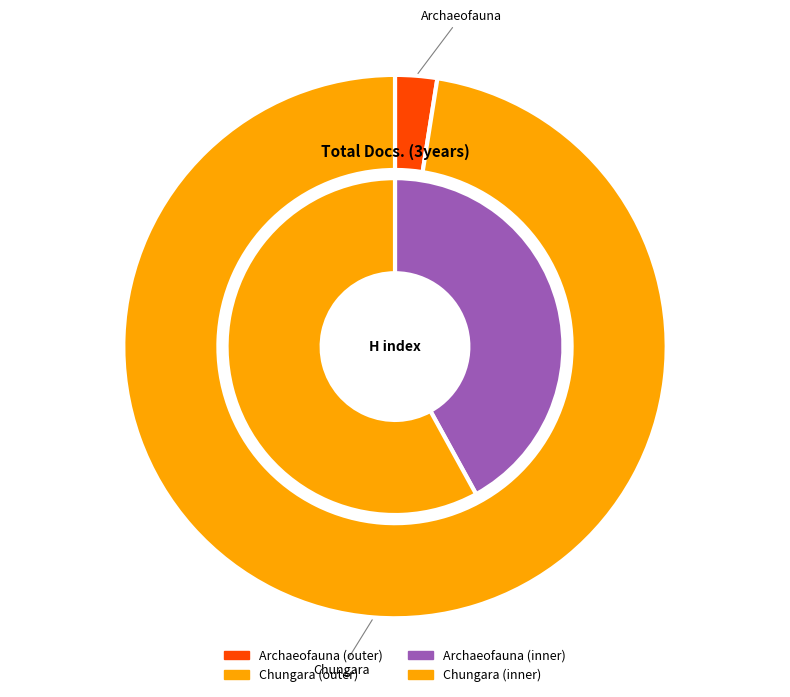

Count the number of slices in the pie.

2